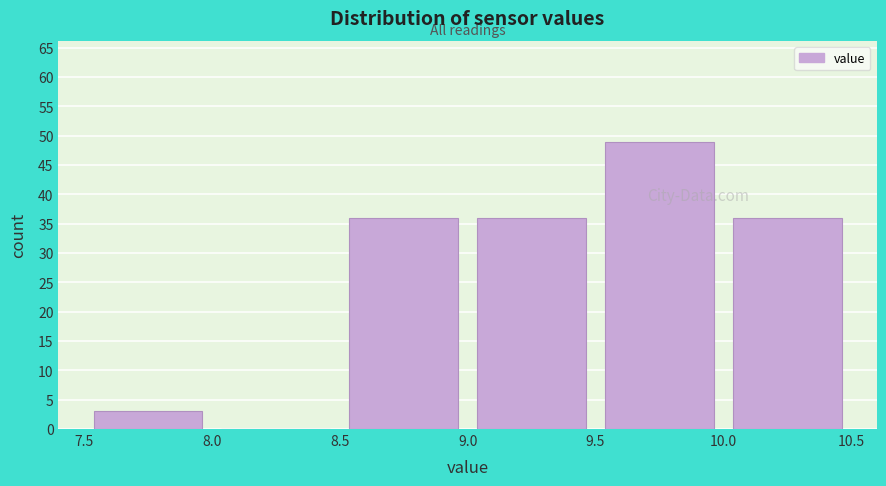

Reading left to right, list every bar in this chart as the range it spans on the x-axis followed by its height. The values are not printed on the chart, so give them approximately, as read against the axis.

7.5 to 8.0: 3
8.0 to 8.5: 0
8.5 to 9.0: 36
9.0 to 9.5: 36
9.5 to 10.0: 49
10.0 to 10.5: 36